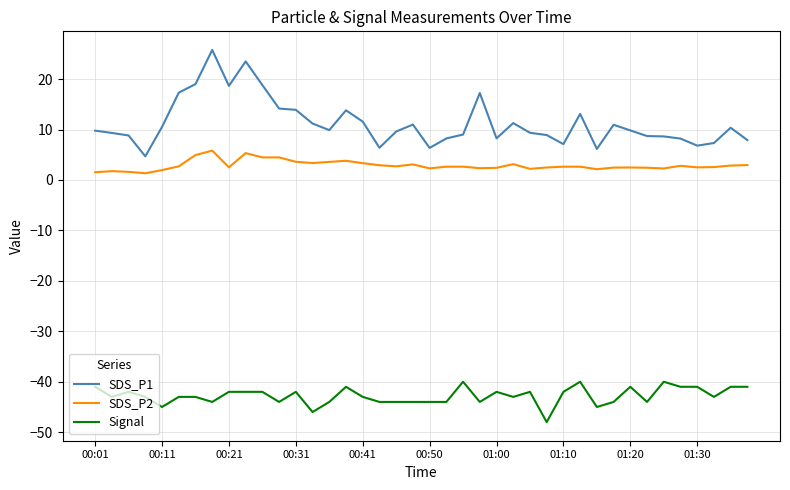

What is the difference between the maximum and minimum values in the SDS_P1 series?

21.1